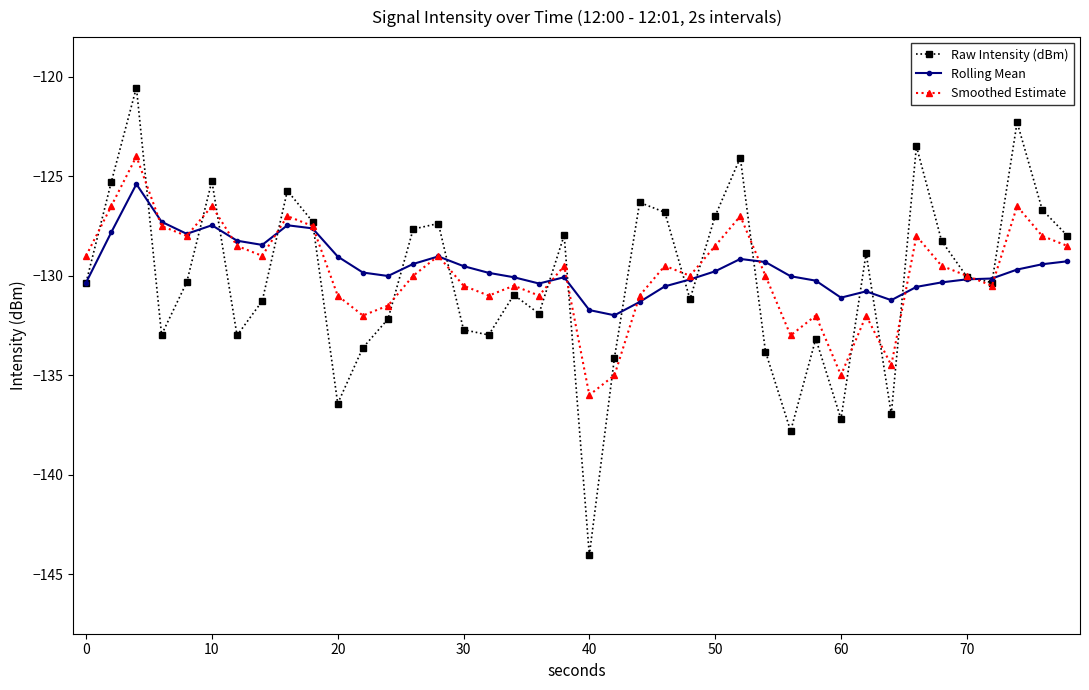

Count the number of categories in the chart.

40